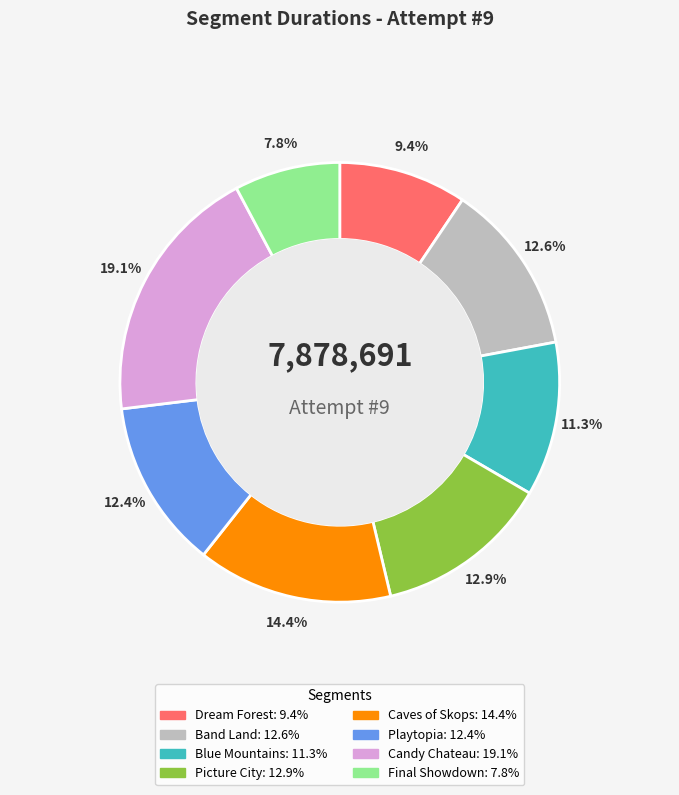

To the nearest percent, what is the difference between the largest and smallest slice percentages?

11%